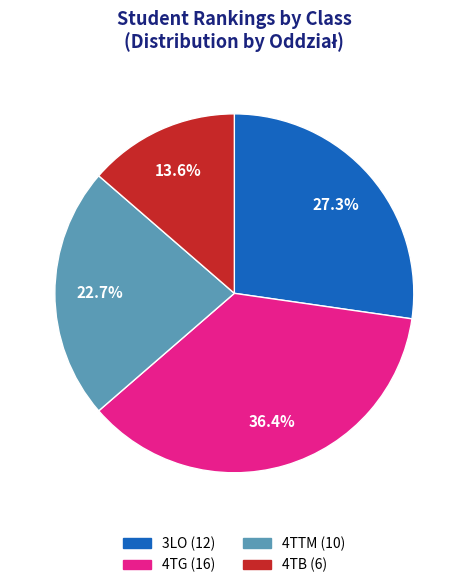

Is 4TB the majority of the pie?

No